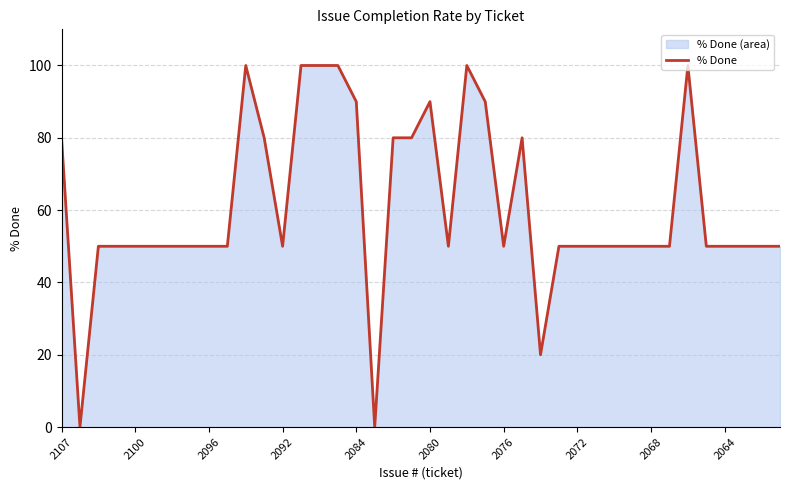

Reading right to left, what are all the values shown in this chart?

50	50	50	50	50	100	50	50	50	50	50	50	50	20	80	50	90	100	50	90	80	80	0	90	100	100	100	50	80	100	50	50	50	50	50	50	50	50	0	80